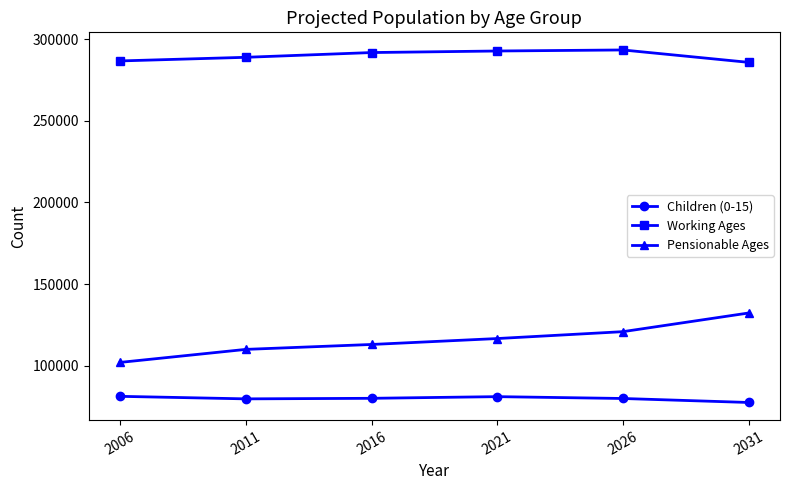

The Pensionable Ages series shows 25902 at 2011. True or false?

False